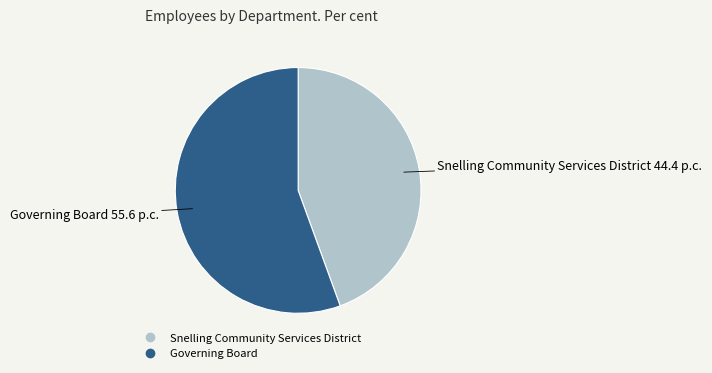

What is the largest slice in the pie chart?

Governing Board